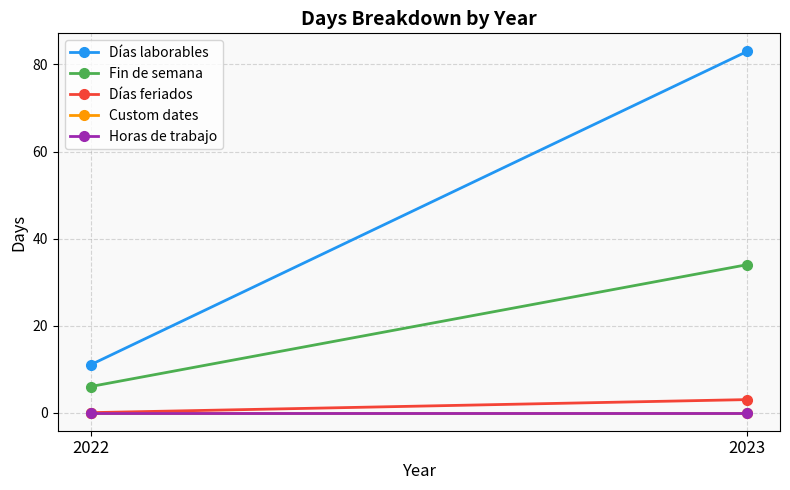

List the labels in order of Fin de semana value, smallest first.

2022, 2023